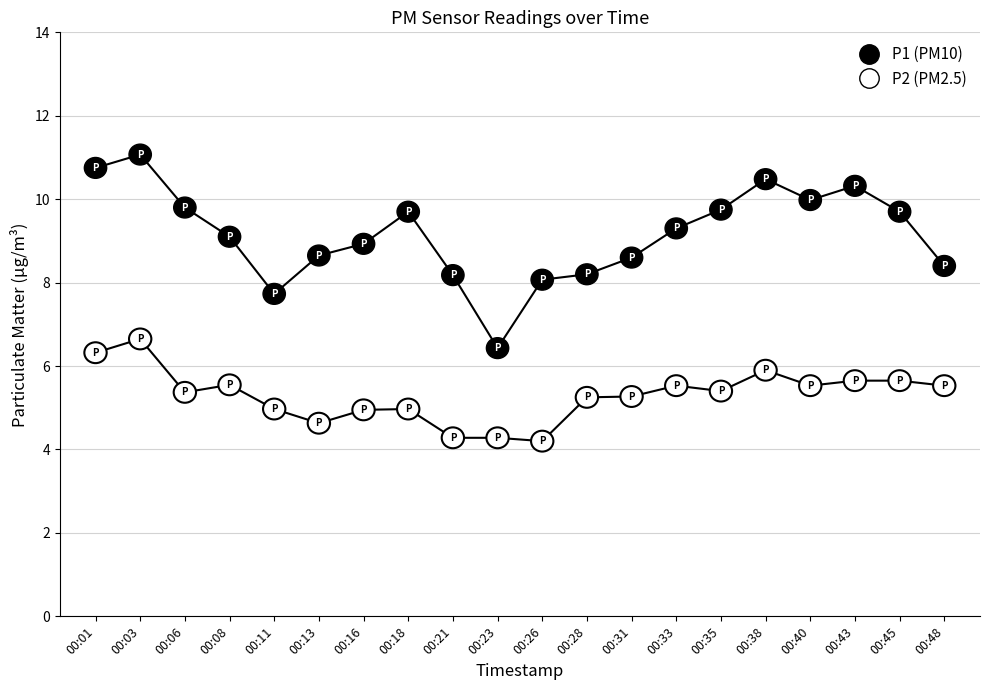

What is the total value across all series at 00:13?

13.3